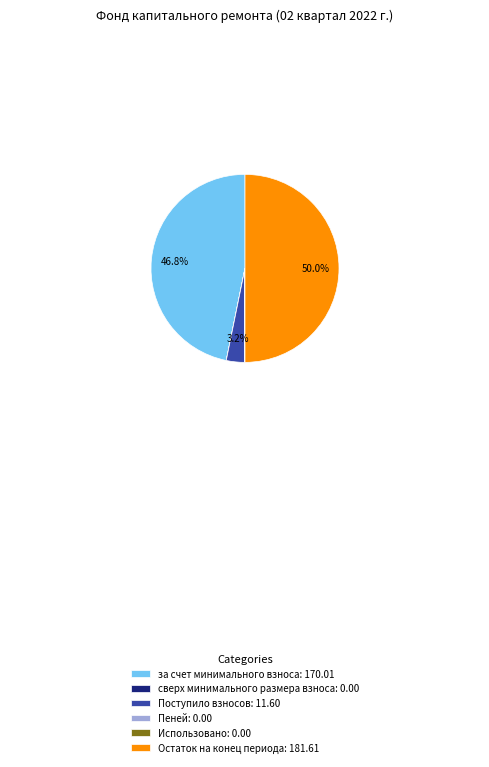

What percentage do Поступило взносов and Остаток на конец периода together represent?

53.2%